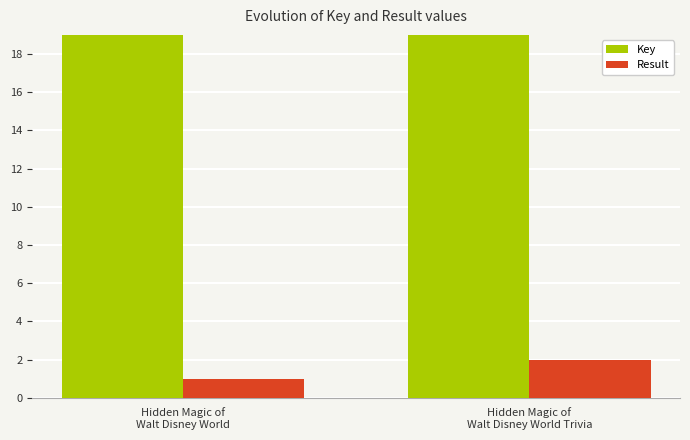

At how many categories does at least one series exceed 22?

2